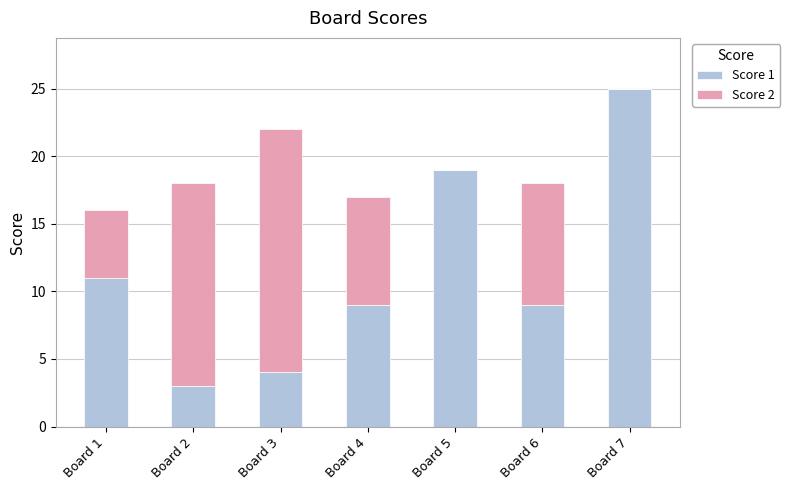

How many series are shown in this chart?

2